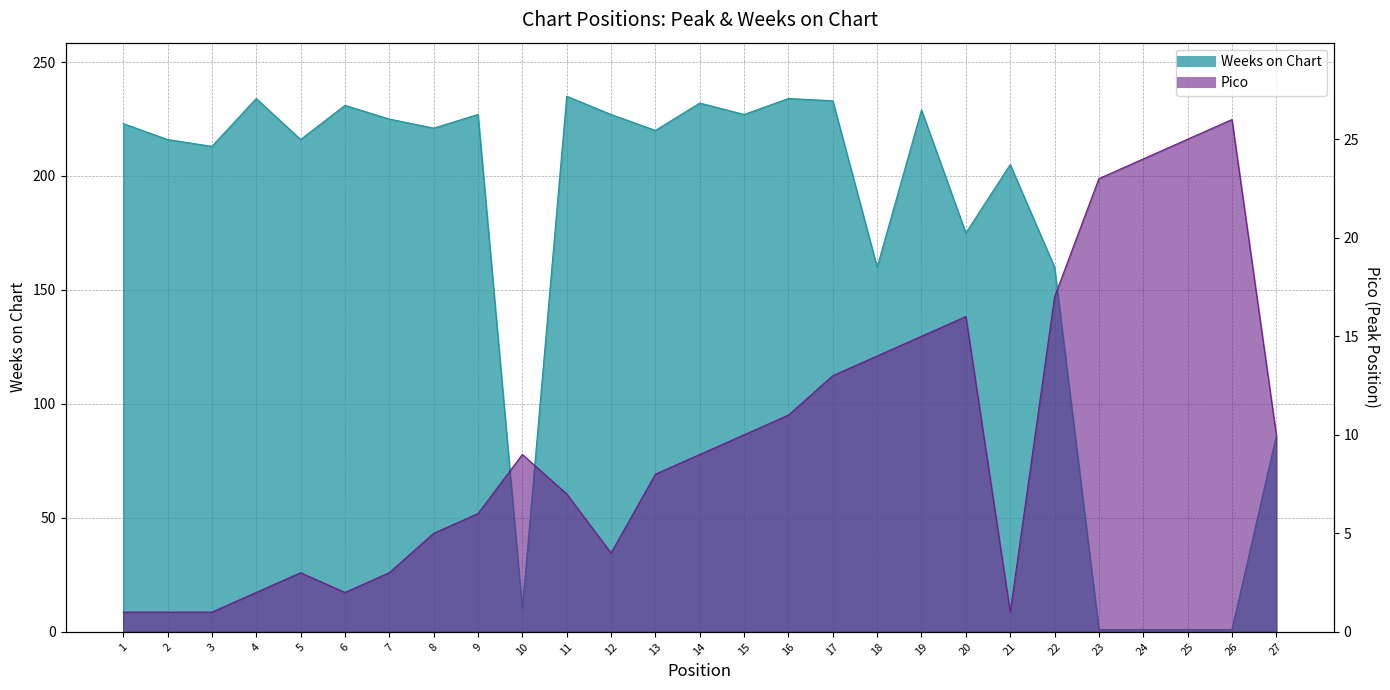

At which label is Weeks on Chart closest to 118?

27